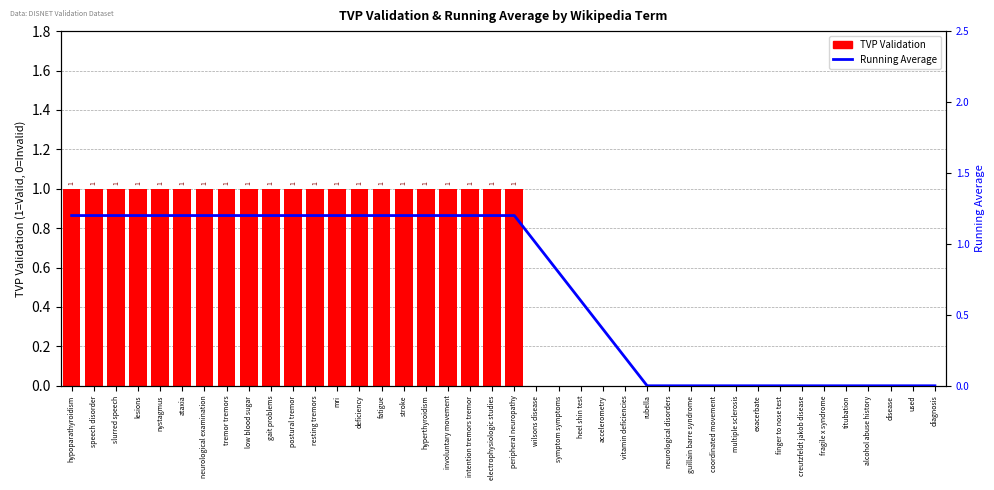

Rank the series by their average value, from lowest to highest.

TVP Validation, Running Average